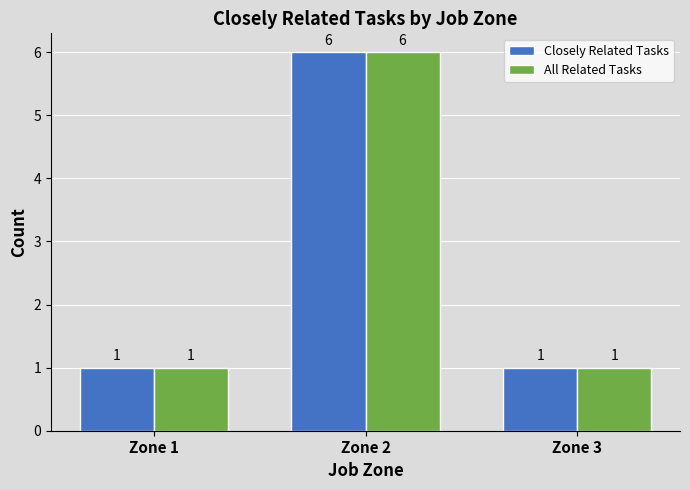

Count the Closely Related Tasks values in the range 1 to 6.

3